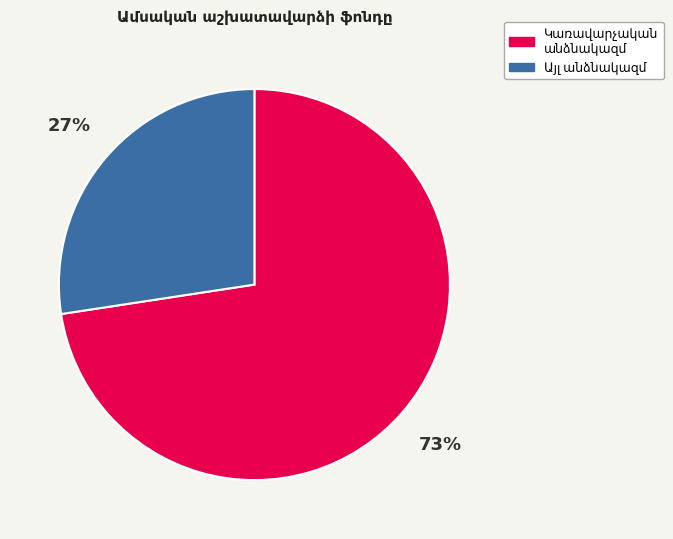

To the nearest percent, what is the average slice percentage?

50%